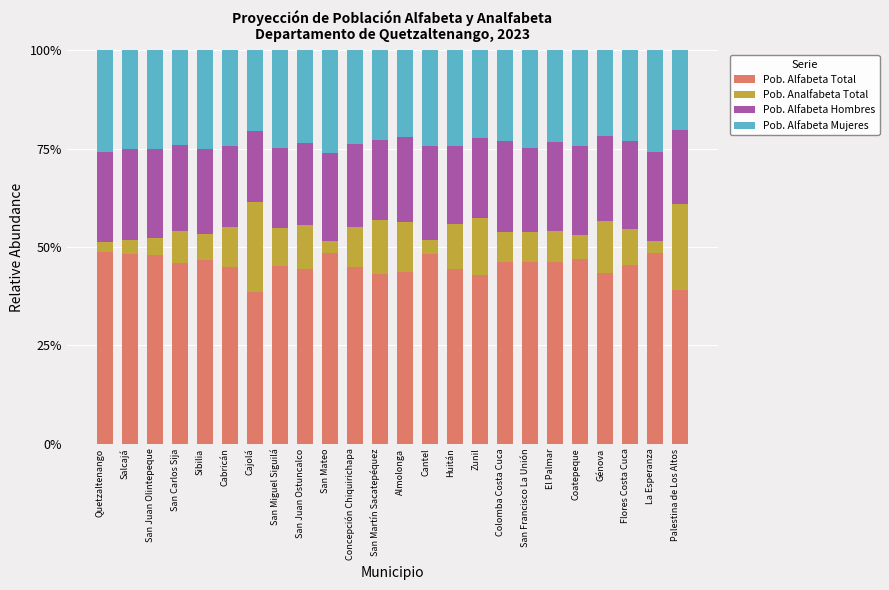

What is the highest value of the Pob. Alfabeta Total series?

48.7